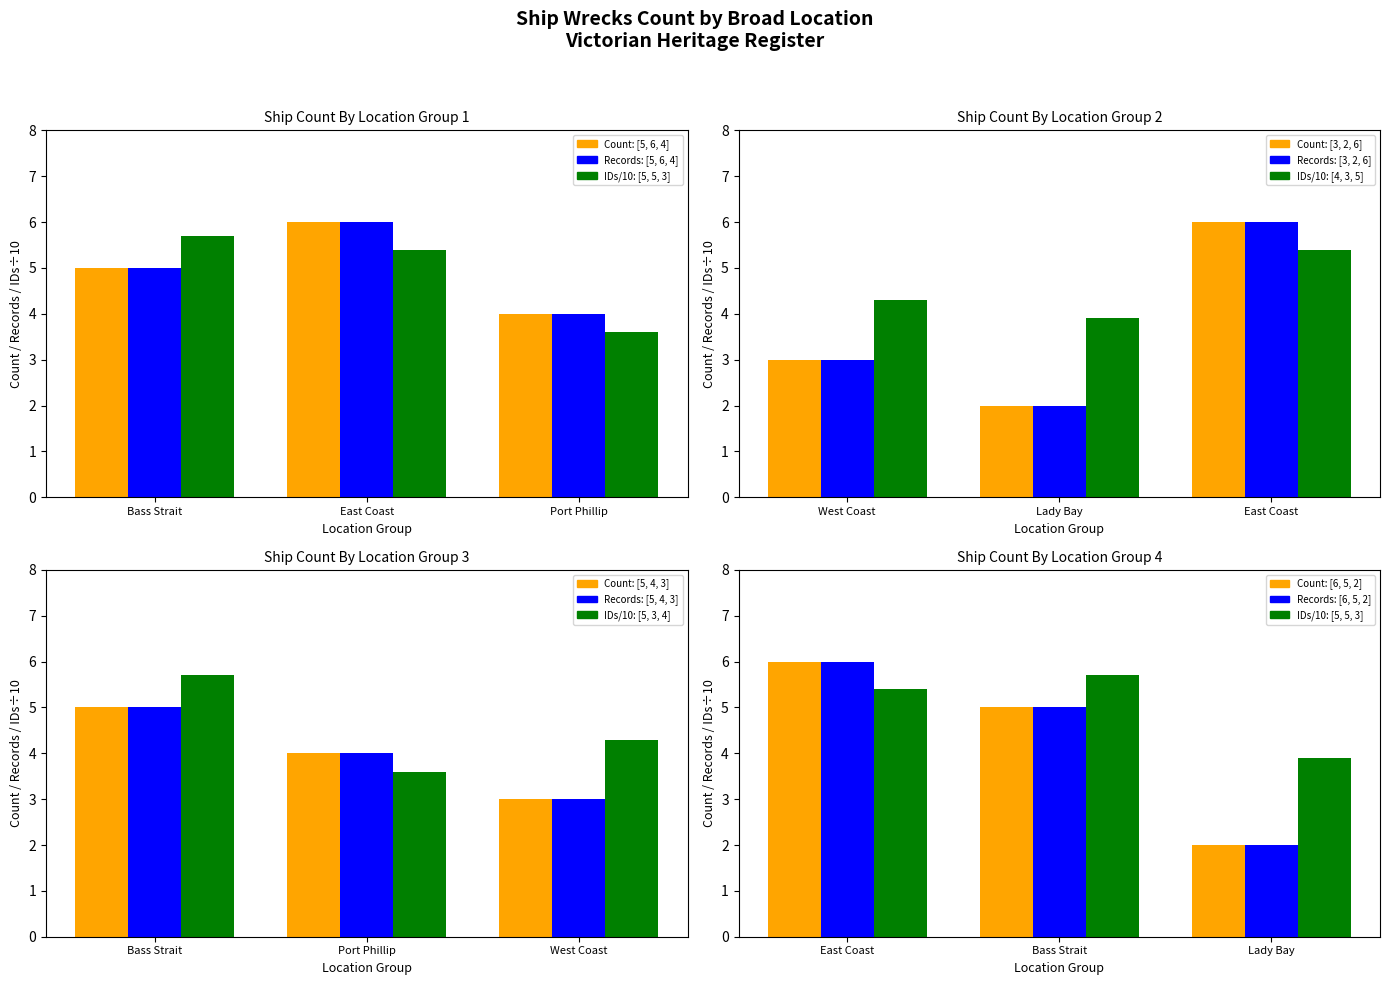

What is the difference between the maximum and minimum values?

4